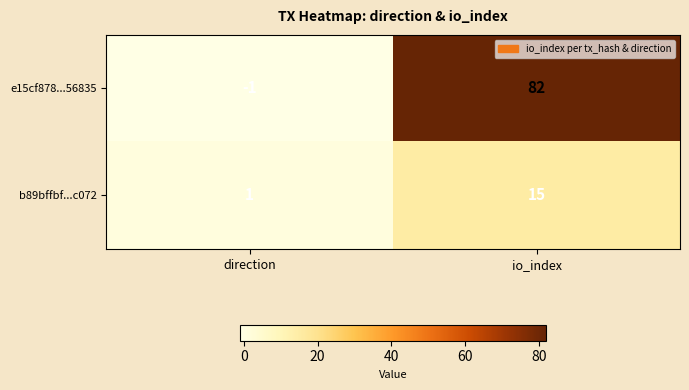

Which series has the largest range (max minus min)?

e15cf878...56835